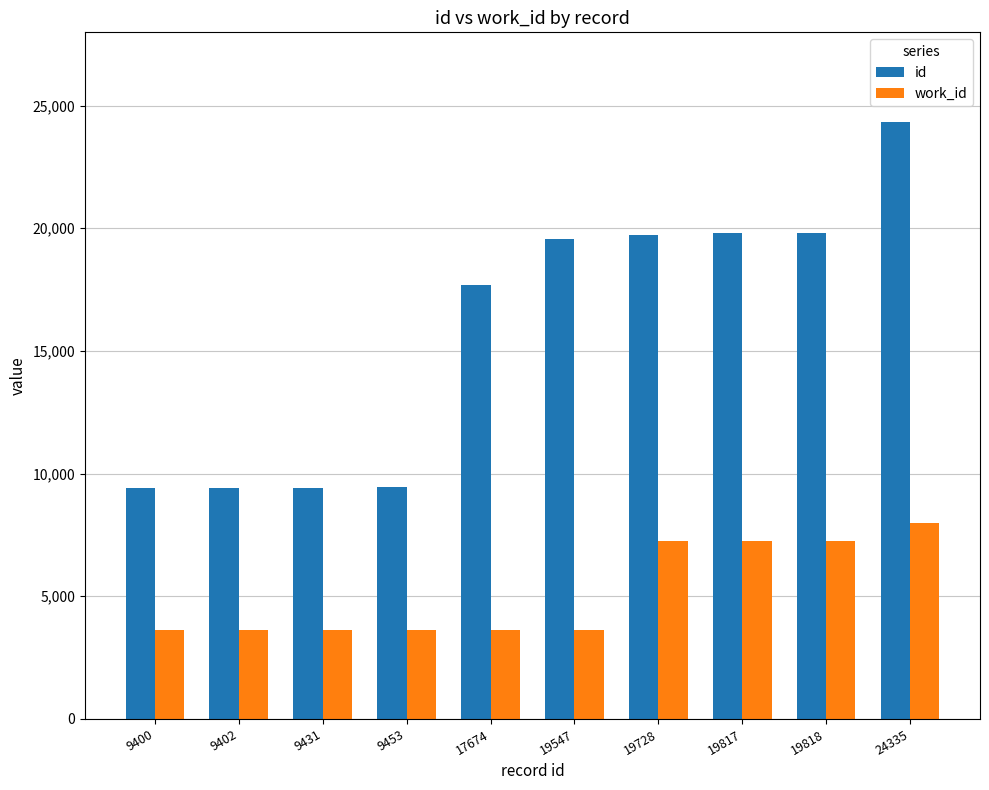

What is the difference between the maximum and minimum values in the id series?

14935